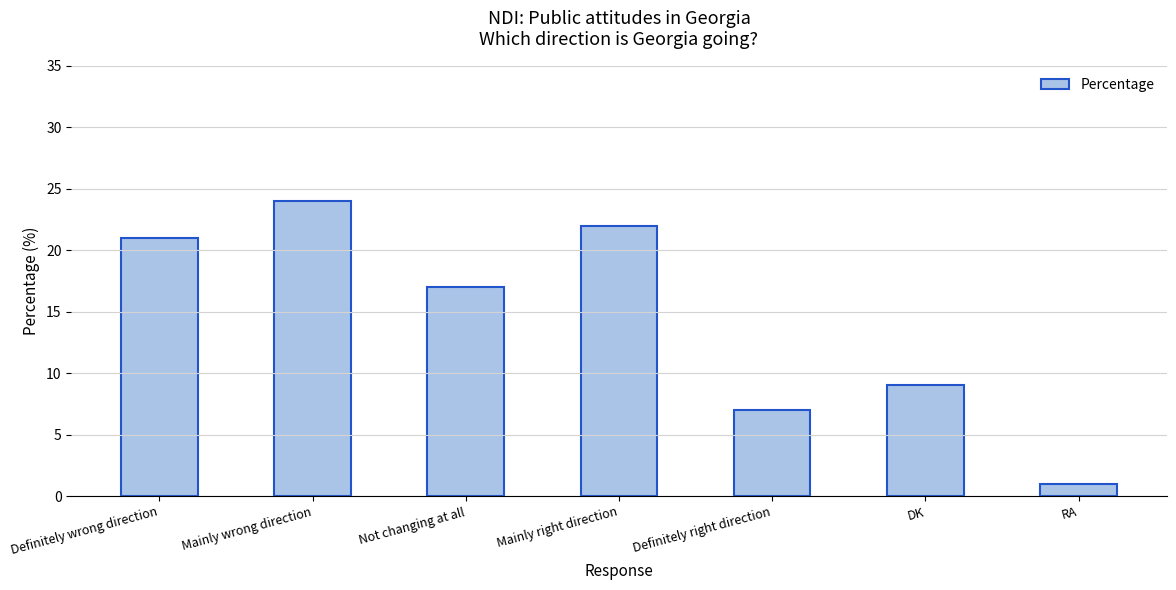

The chart shows a value of 7 at Definitely right direction. True or false?

True